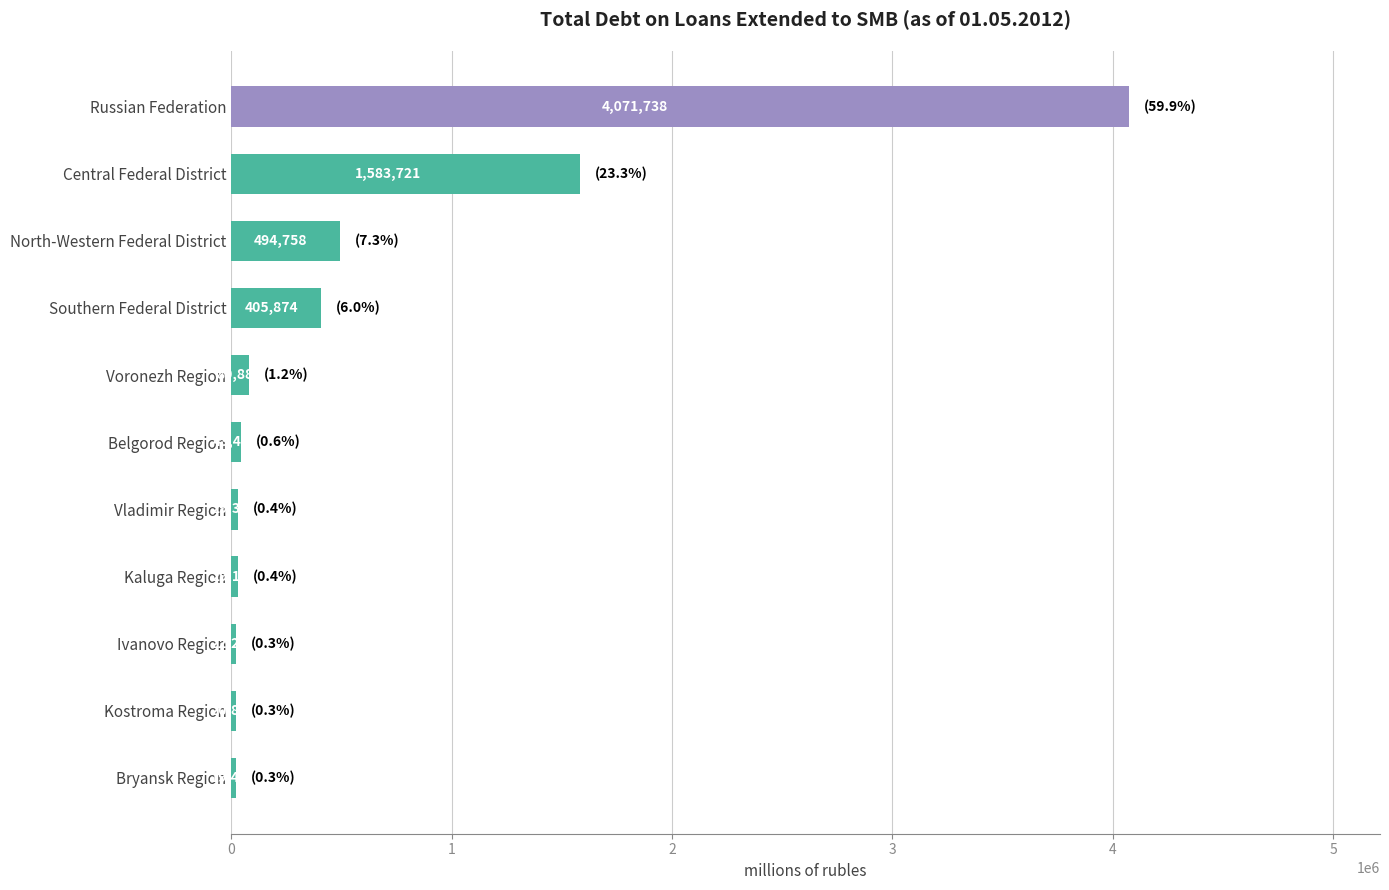

List the labels in order of value, smallest first.

Bryansk Region, Kostroma Region, Ivanovo Region, Kaluga Region, Vladimir Region, Belgorod Region, Voronezh Region, Southern Federal District, North-Western Federal District, Central Federal District, Russian Federation